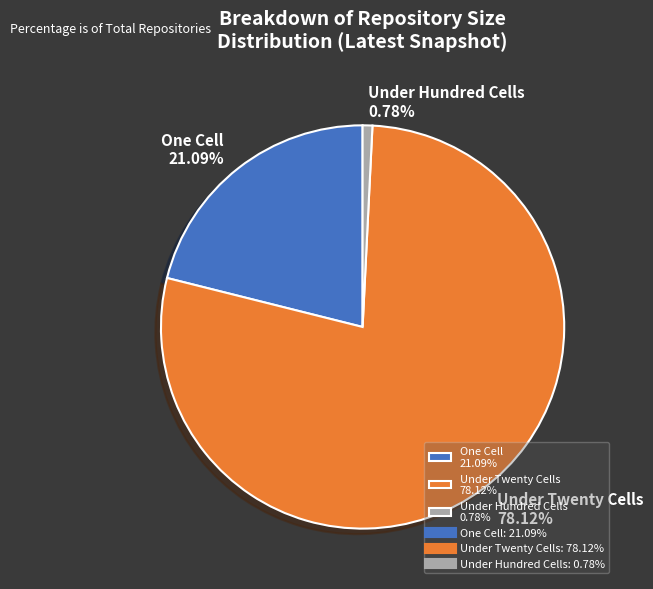

What is the majority slice?

Under Twenty Cells 78.12%